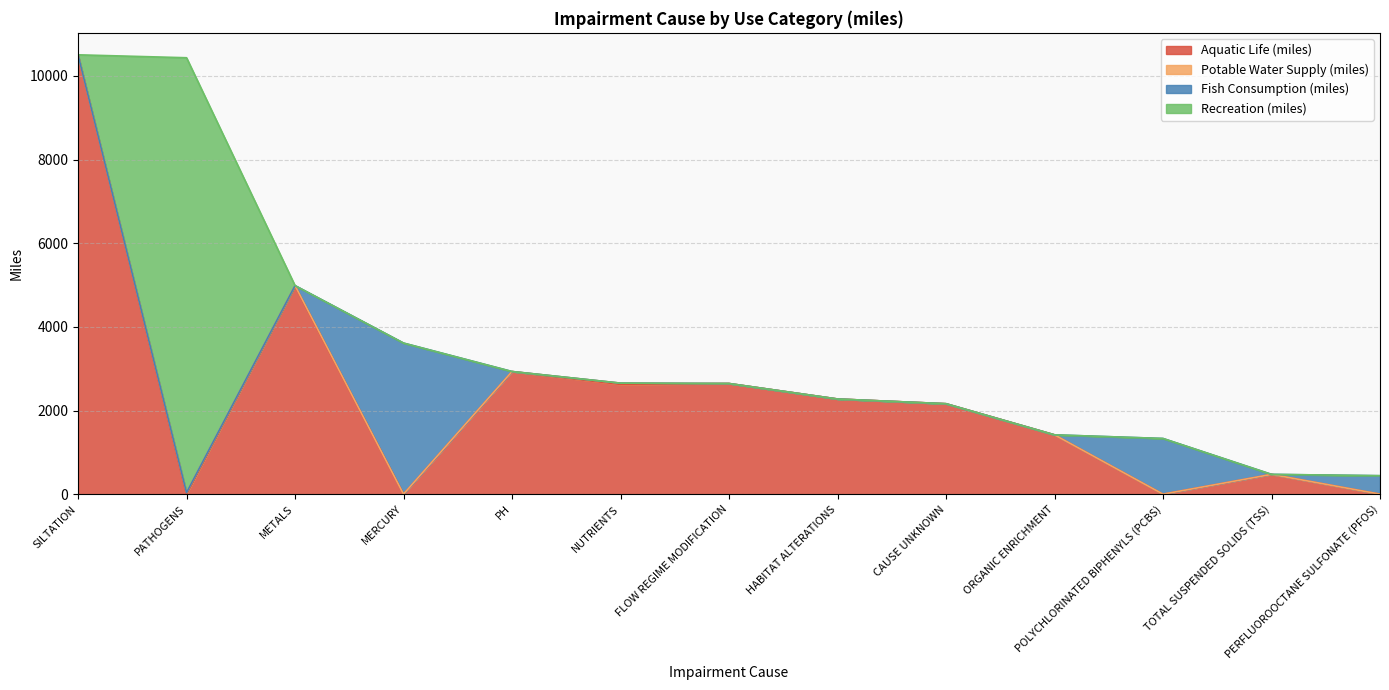

The Fish Consumption (miles) series shows 0 at SILTATION. True or false?

True